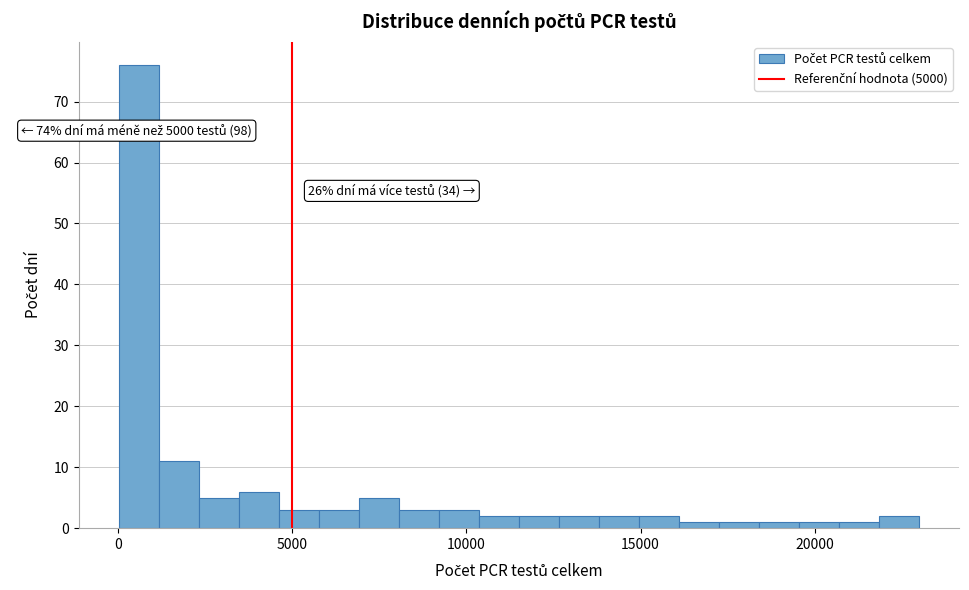

Around what value on the x-axis is the tallest bar? Give the approximate position of its centre, as read against the axis.

500